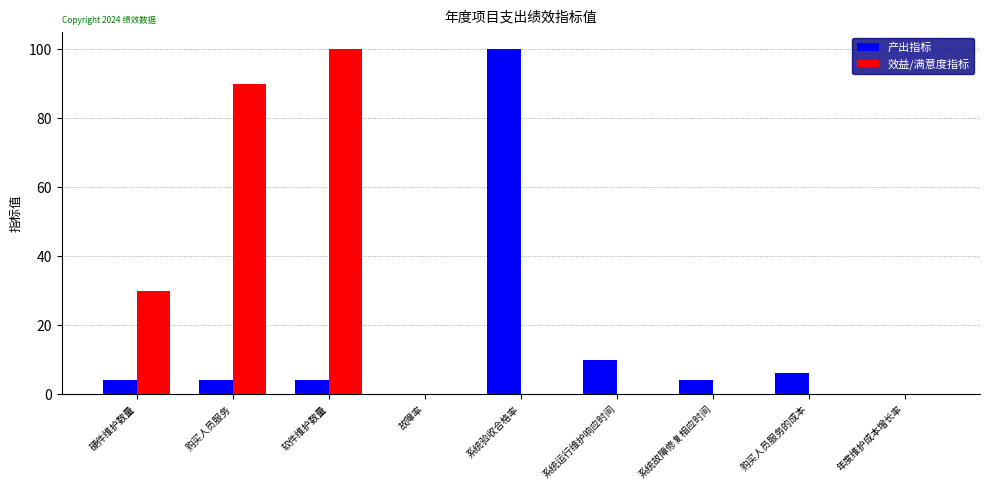

Between 软件维护数量 and 购买人员服务的成本, which series saw the biggest shift?

效益/满意度指标